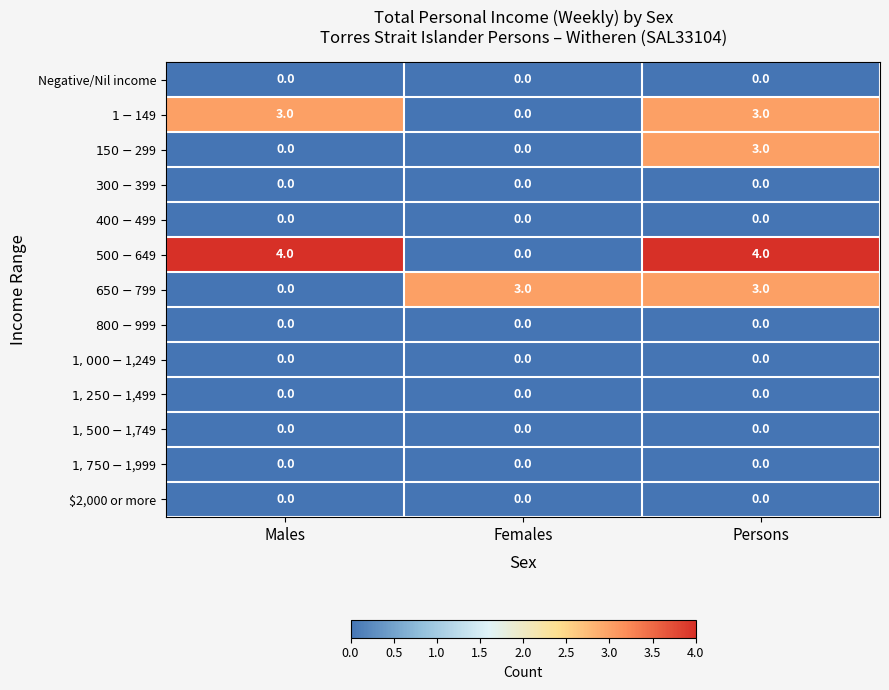

What is the total value across all series at Females?

3